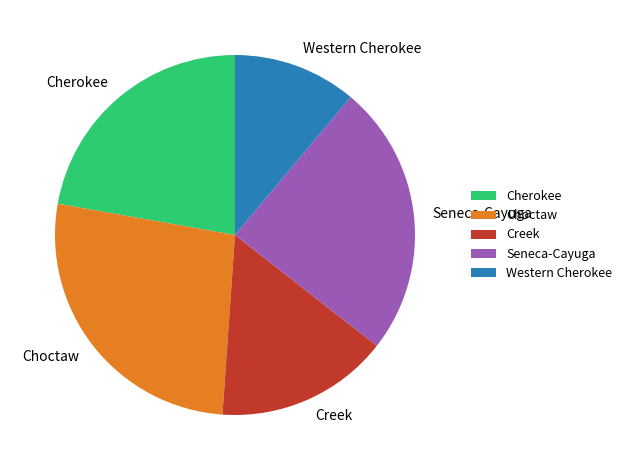

Is the sum of Cherokee and Creek greater than half?

No